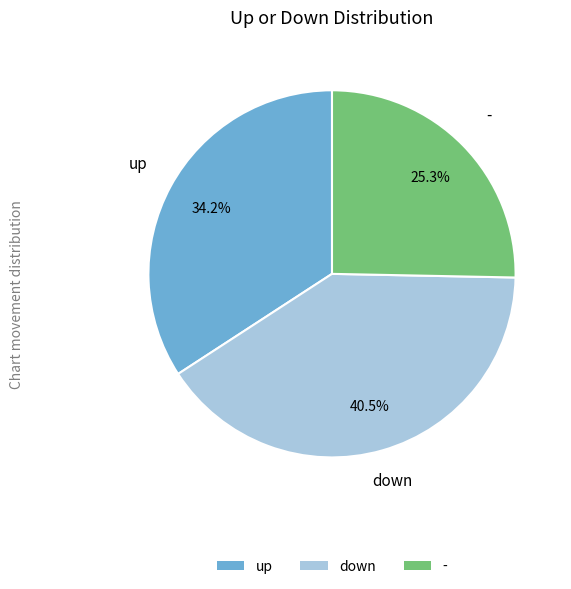

Does - account for over 50% of the chart?

No